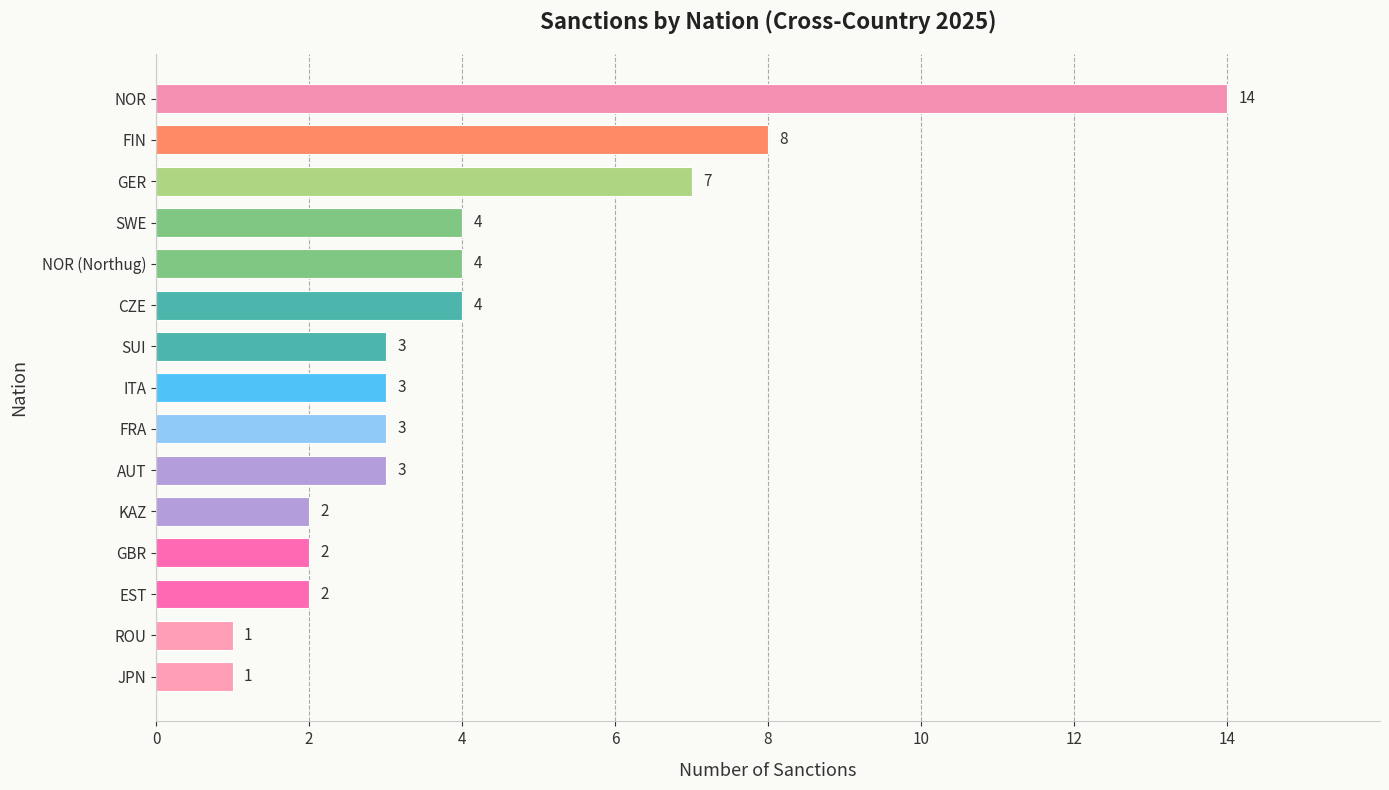

Which label corresponds to the largest value in the chart?

NOR